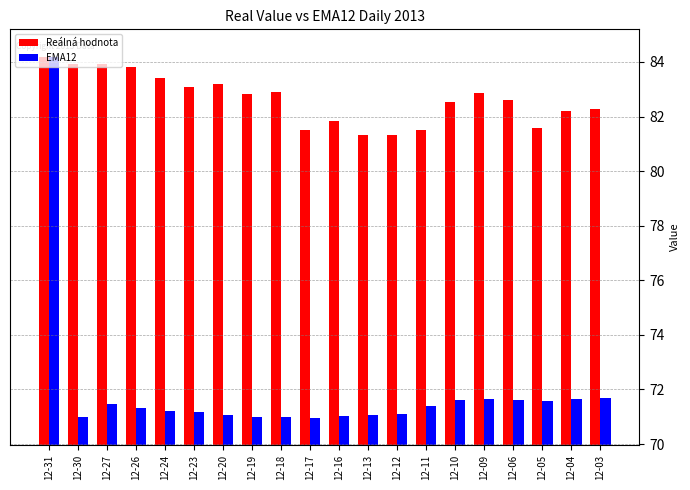

What is the minimum value for Reálná hodnota?

81.3